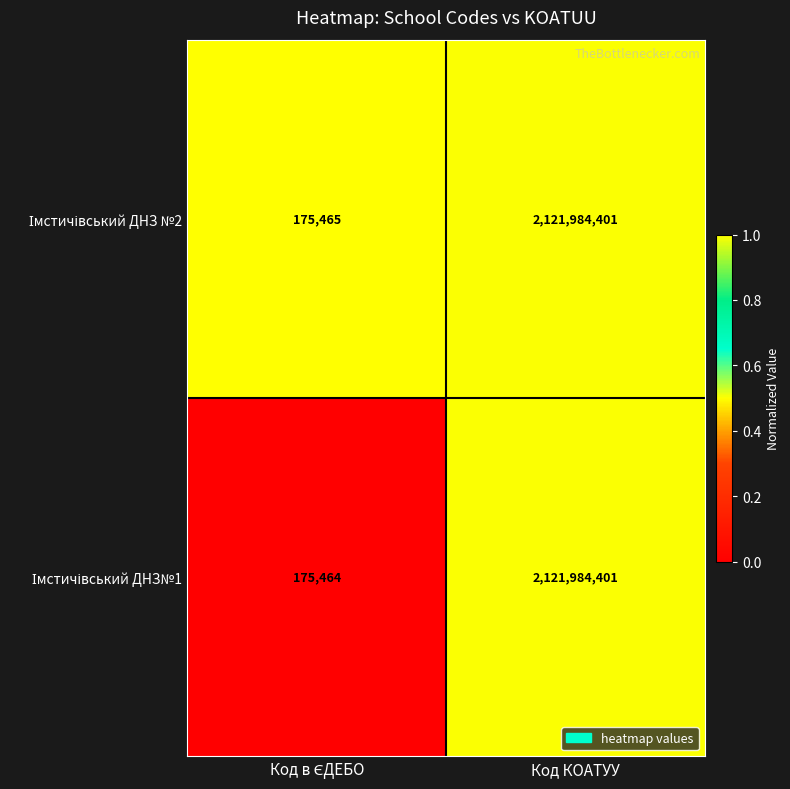

At which category is the sum across all series the highest?

Код КОАТУУ